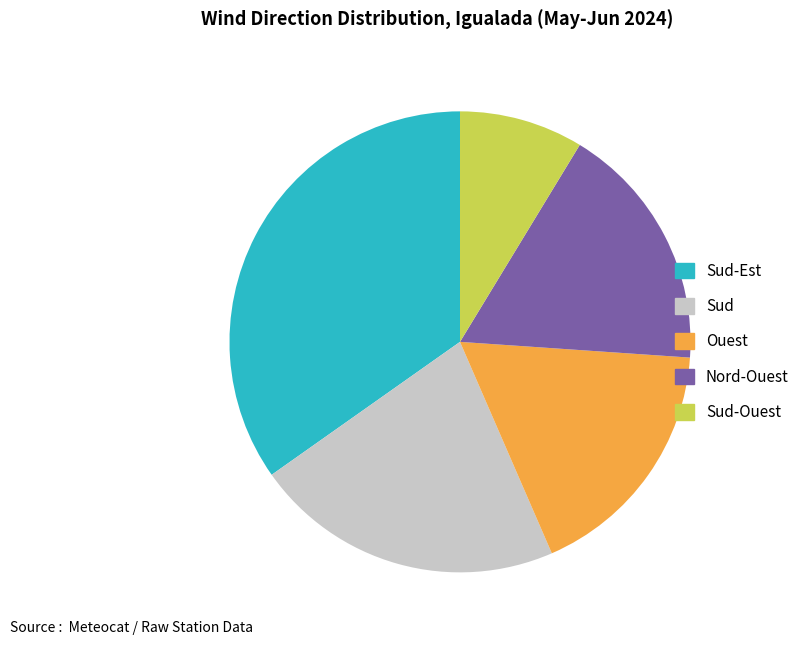

Is there a majority slice in this chart?

No